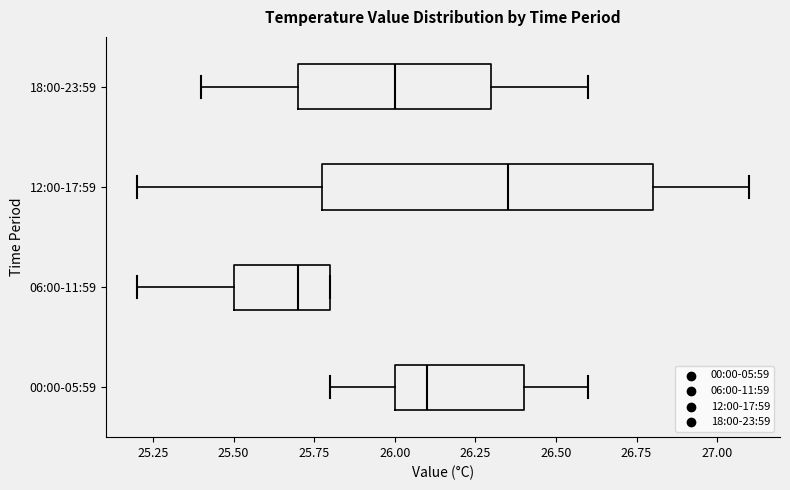

Reading bottom to top, transcribe this box plot: for each box, give where its median line is, the range the box spans, and where its two whiskers end, as read against the x-axis. The values are not printed on the chart, so give them approximately, as read against the axis.

00:00-05:59: median 26.10, box 26.00 to 26.40, whiskers 25.80 to 26.60
06:00-11:59: median 25.70, box 25.50 to 25.80, whiskers 25.20 to 25.80
12:00-17:59: median 26.35, box 25.80 to 26.80, whiskers 25.20 to 27.10
18:00-23:59: median 26.00, box 25.70 to 26.30, whiskers 25.40 to 26.60